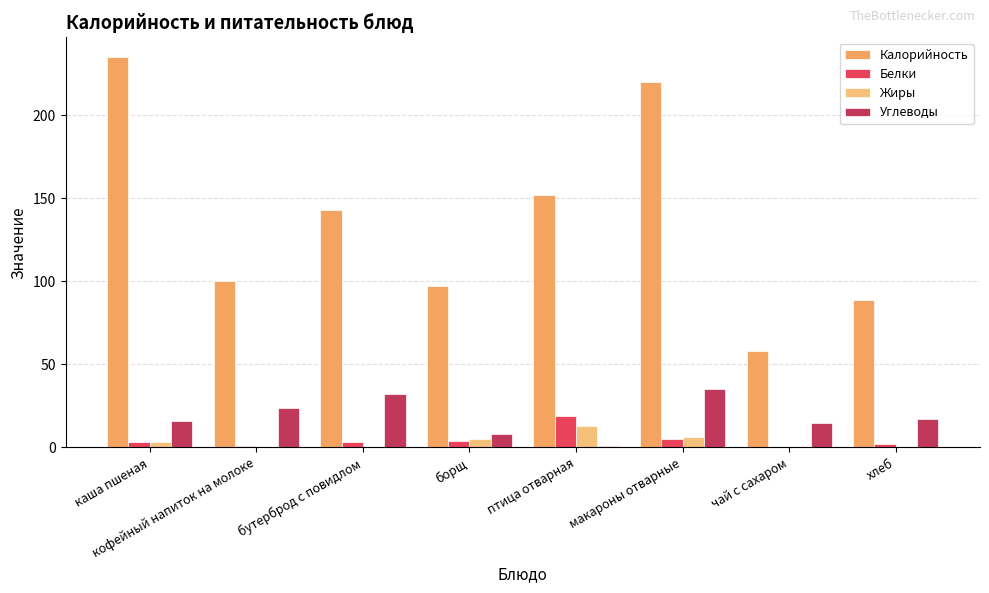

Are the bars horizontal?

No